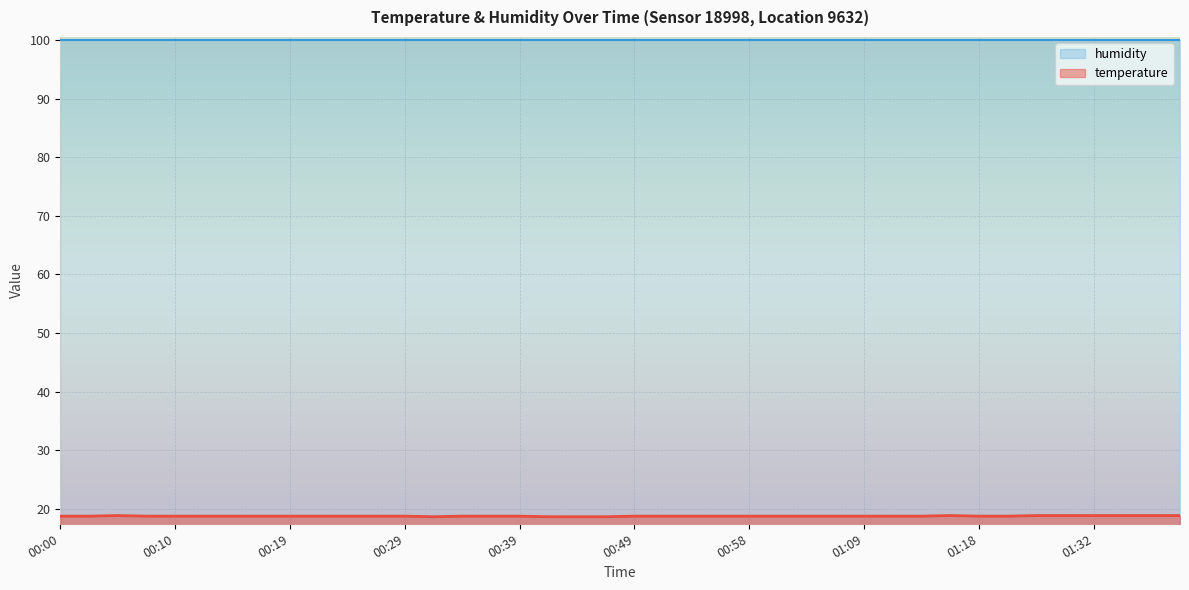

How many lines are shown in the chart?

2